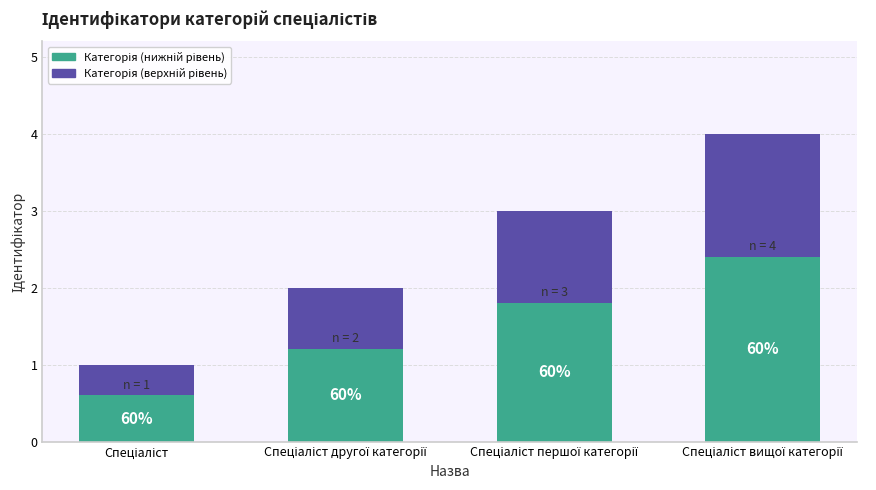

How many bars are there in total?

4